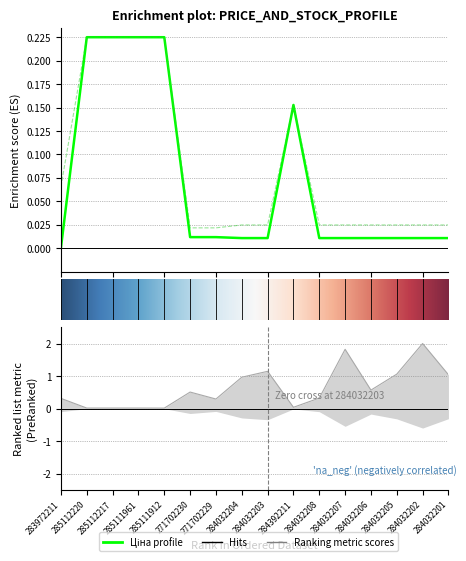

List the labels in order of Залишок value, smallest first.

285111912, 285112220, 285112217, 285111961, 284392211, 271702229, 283972211, 284032208, 271702230, 284032206, 284032204, 284032201, 284032205, 284032203, 284032207, 284032202